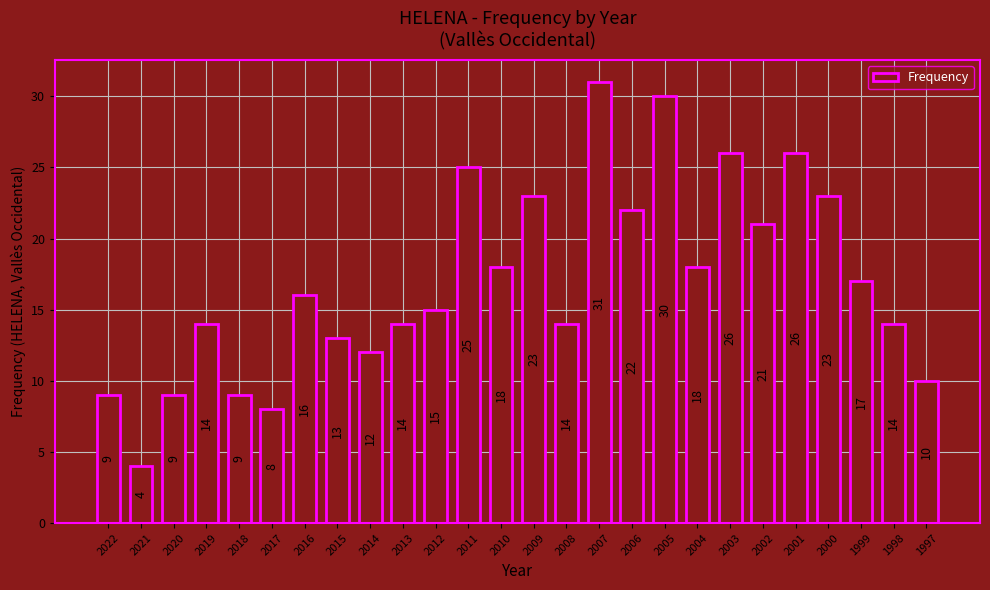

What is the approximate value at 2018?

9